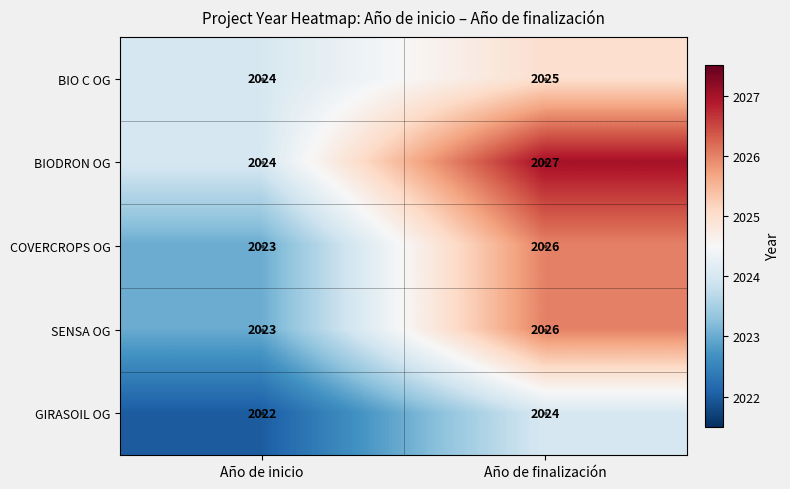

Rank the categories by BIODRON OG value from lowest to highest.

Año de inicio, Año de finalización